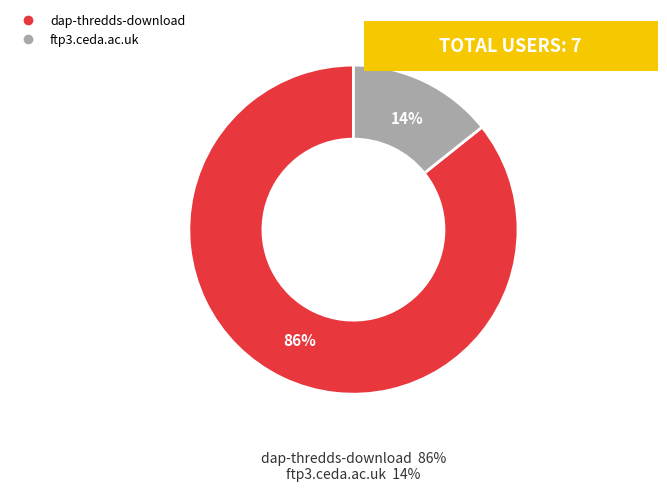

Which has a higher value, dap-thredds-download or ftp3.ceda.ac.uk?

dap-thredds-download